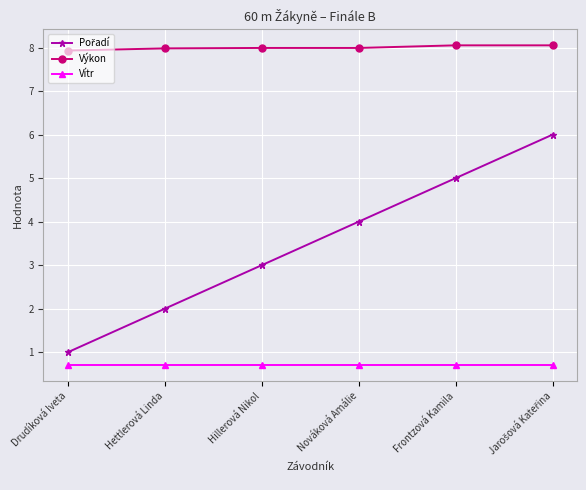

What is the greatest value displayed?

8.1